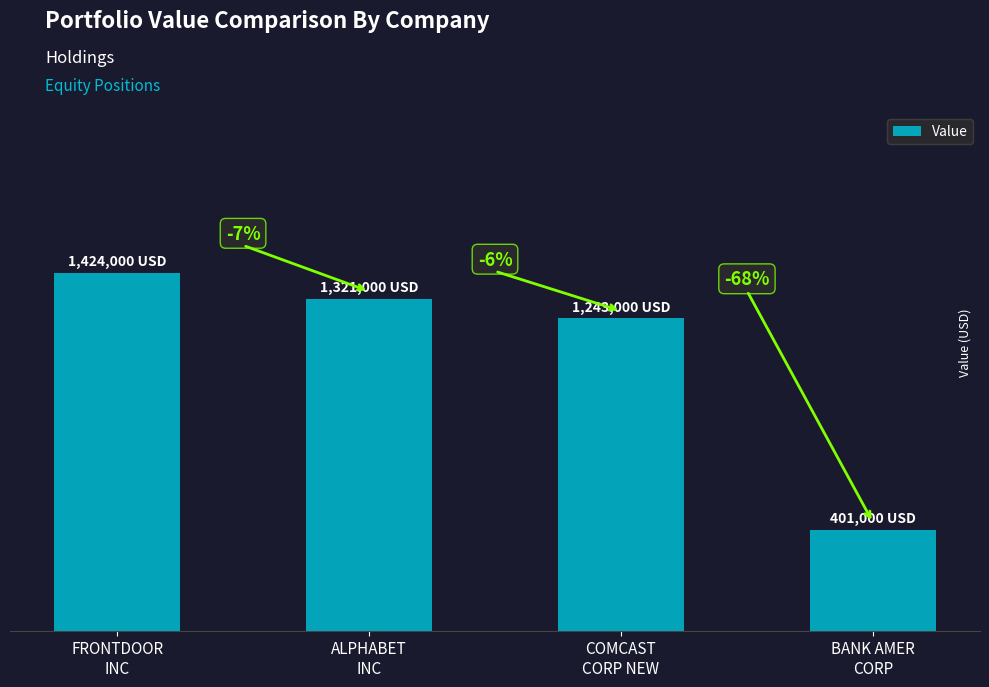

What is the sum of all values?

4389000